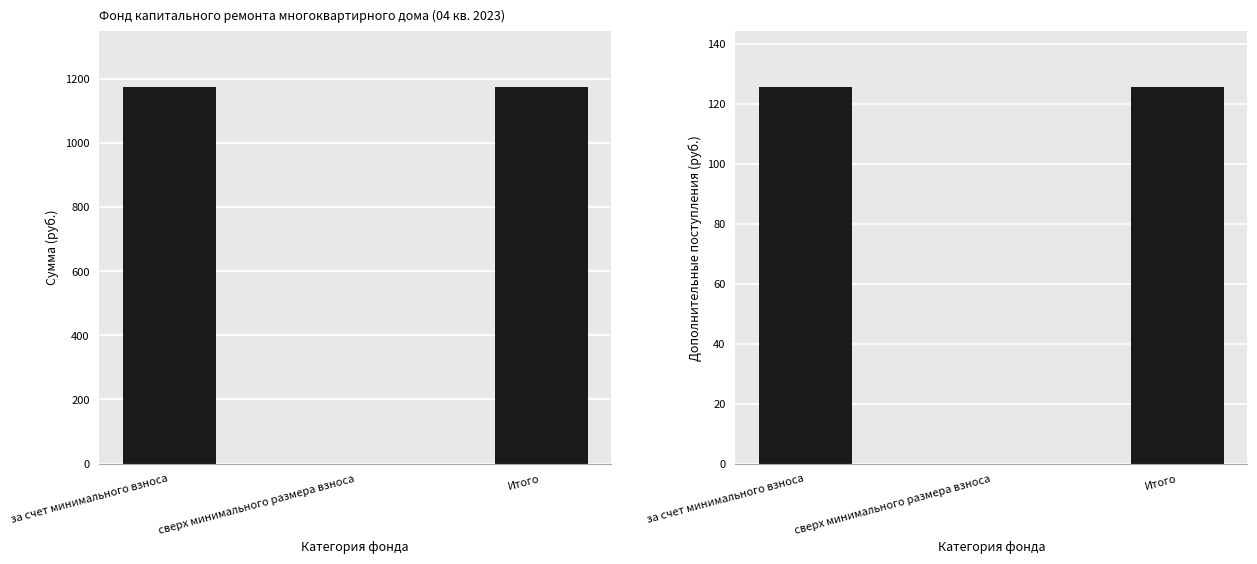

Reading right to left, transcribe all the data shown in this chart.

Остаток на начало: Итого=1172.8	сверх минимального размера взноса=0.0	за счет минимального взноса=1172.8
Поступило всего: Итого=125.5	сверх минимального размера взноса=0.0	за счет минимального взноса=125.5